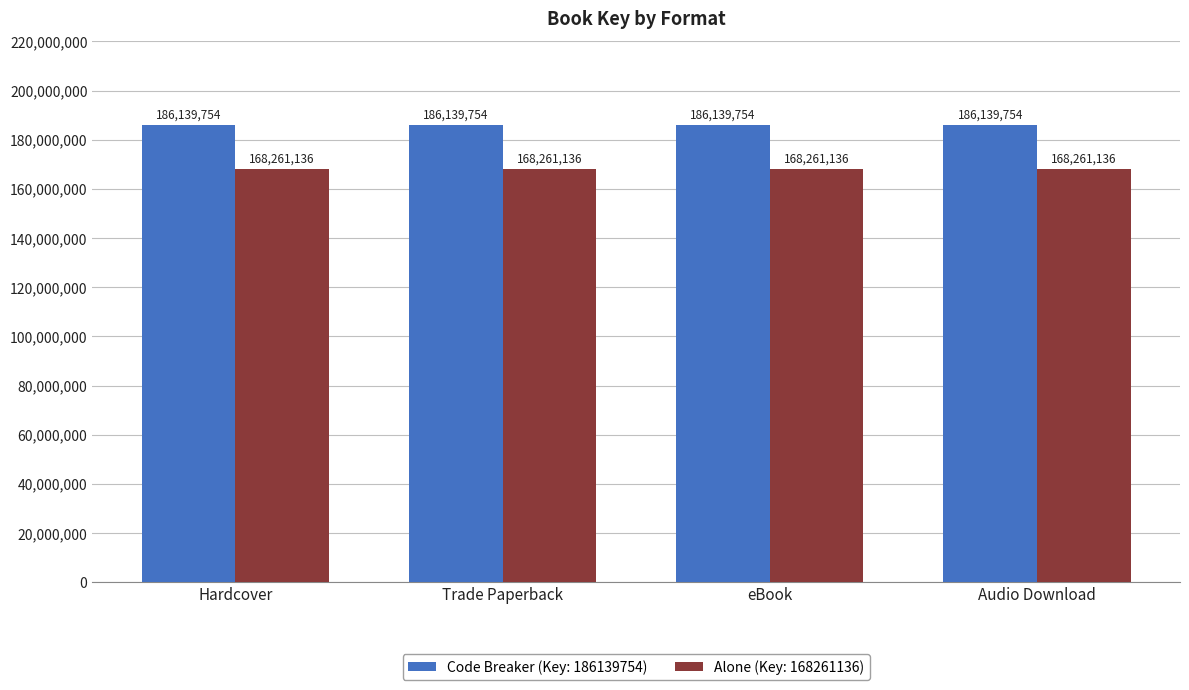

Reading left to right, list all the values displayed in this chart.

Code Breaker (Key: 186139754): 186139754	186139754	186139754	186139754
Alone (Key: 168261136): 168261136	168261136	168261136	168261136